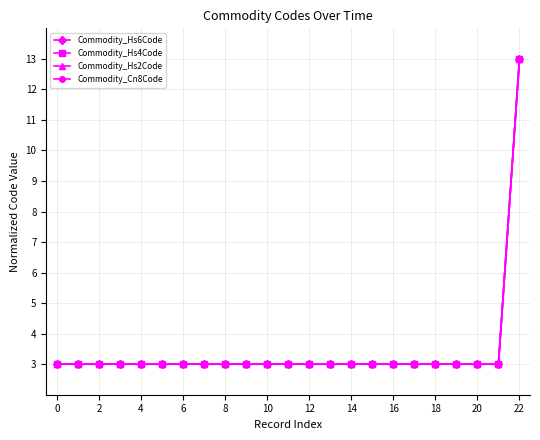

True or false: Commodity_Hs2Code and Commodity_Cn8Code cross at least once.

False